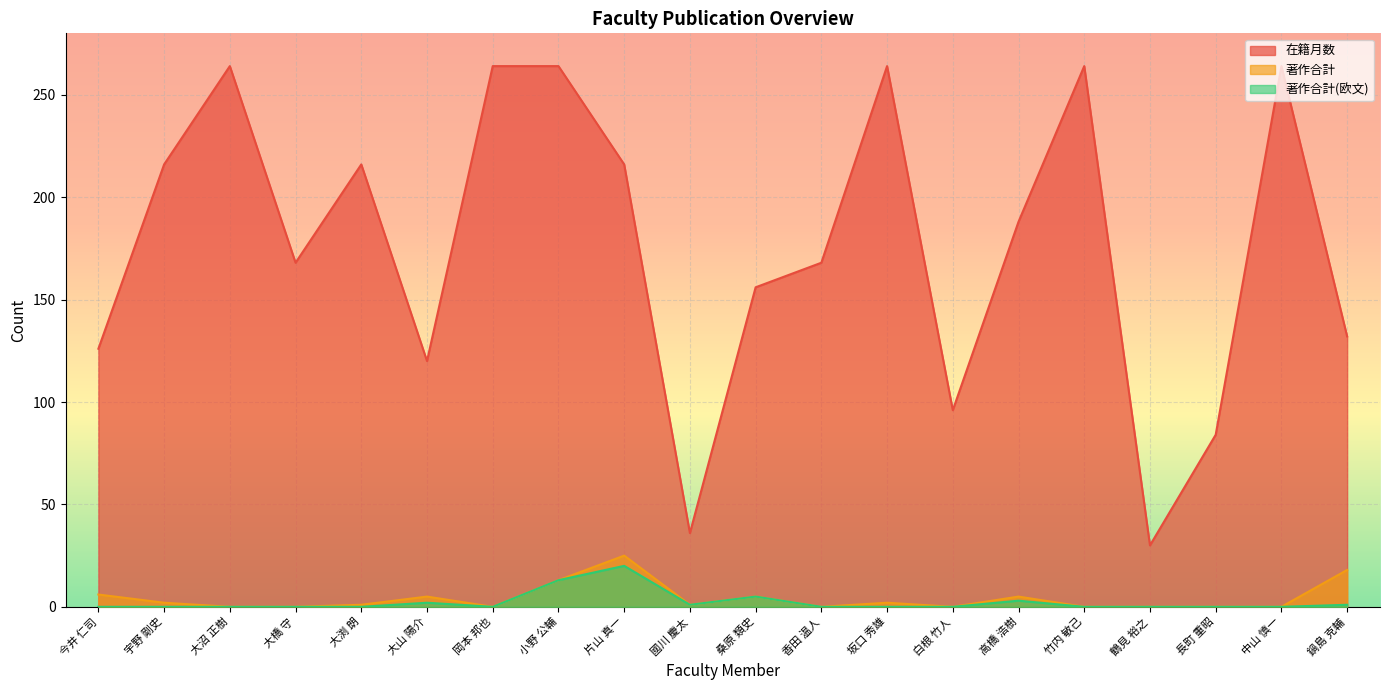

At which label is 著作合計 closest to 12?

小野 公輔